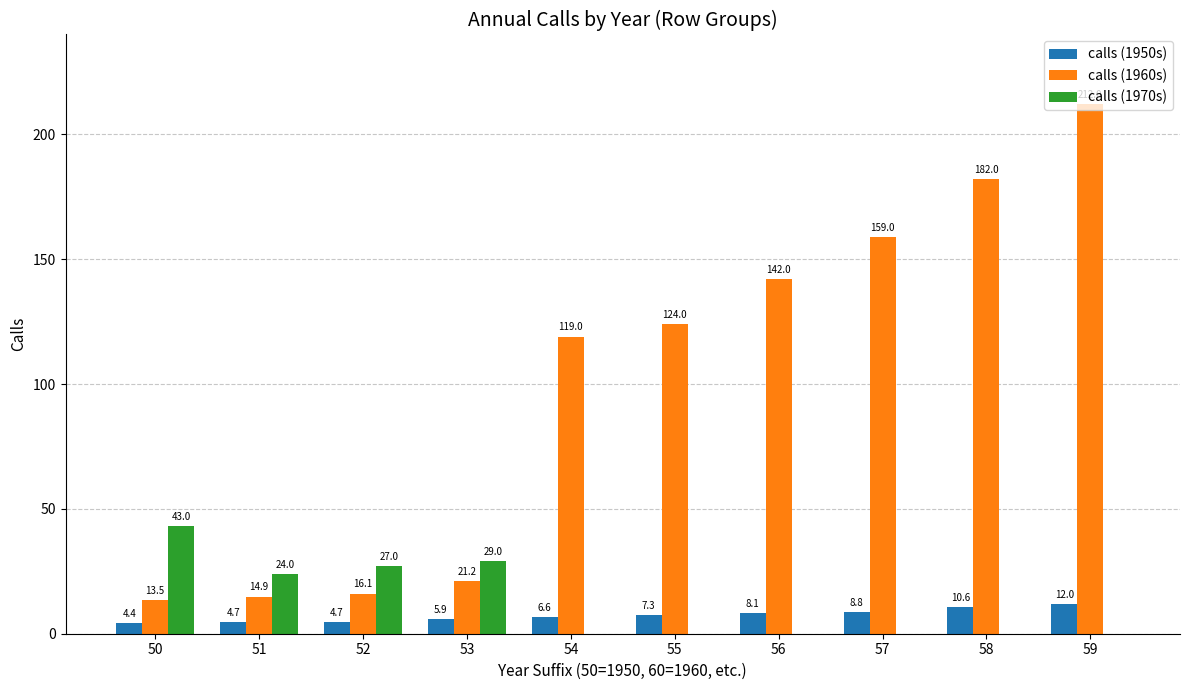

What are all the series names shown in the legend?

calls (1950s), calls (1960s), calls (1970s)